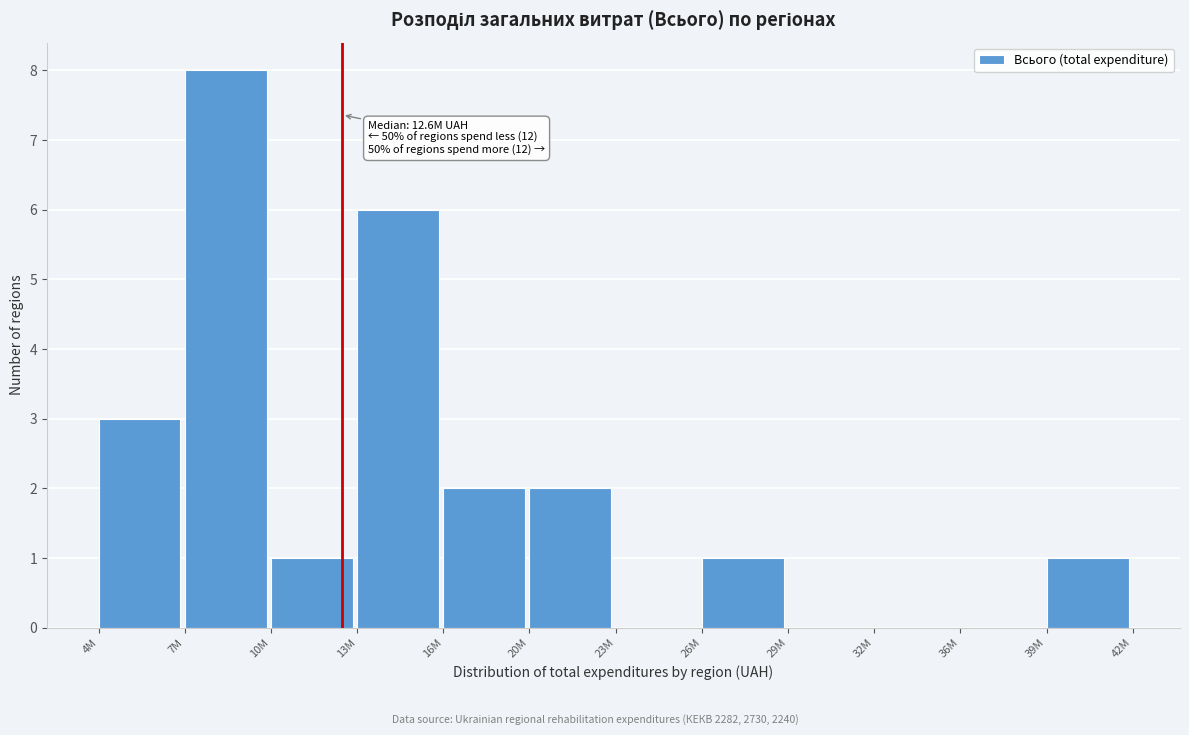

Reading left to right, extract all data points from this chart.

4M=3	7M=8	10M=1	13M=6	16M=2	20M=2	23M=0	26M=1	29M=0	32M=0	36M=0	39M=1